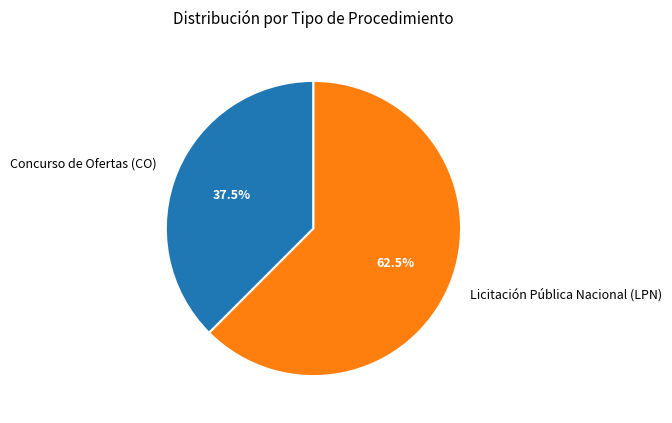

To the nearest percent, what is the difference between the largest and smallest slice percentages?

25%